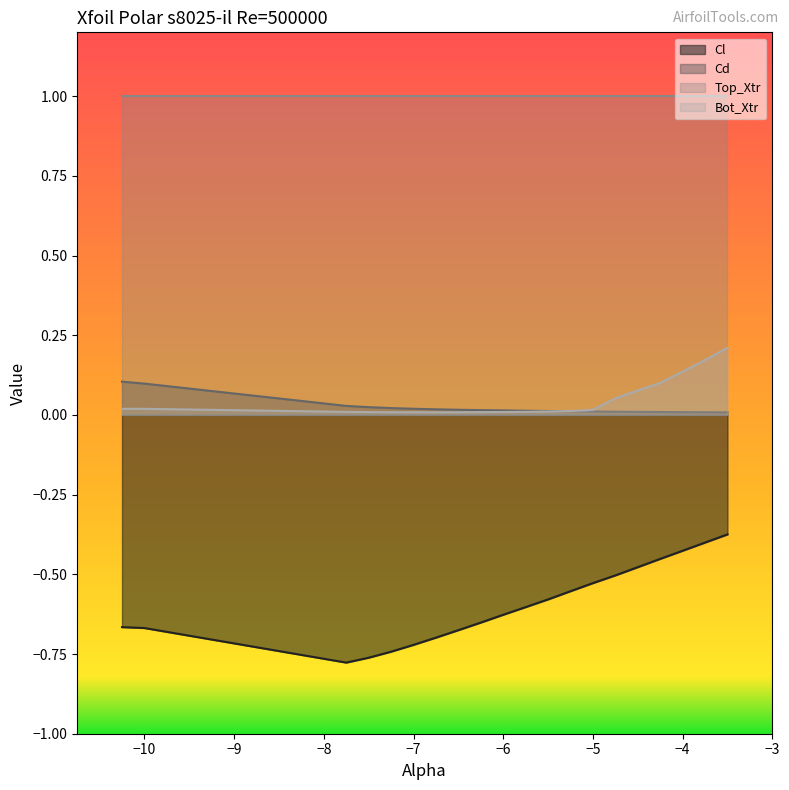

List the labels in order of Cl value, largest first.

-3.5, -3.75, -4.0, -4.25, -4.5, -4.75, -5.0, -5.25, -5.5, -5.75, -6.0, -6.25, -10.25, -10.0, -6.5, -6.75, -7.0, -7.25, -7.5, -7.75